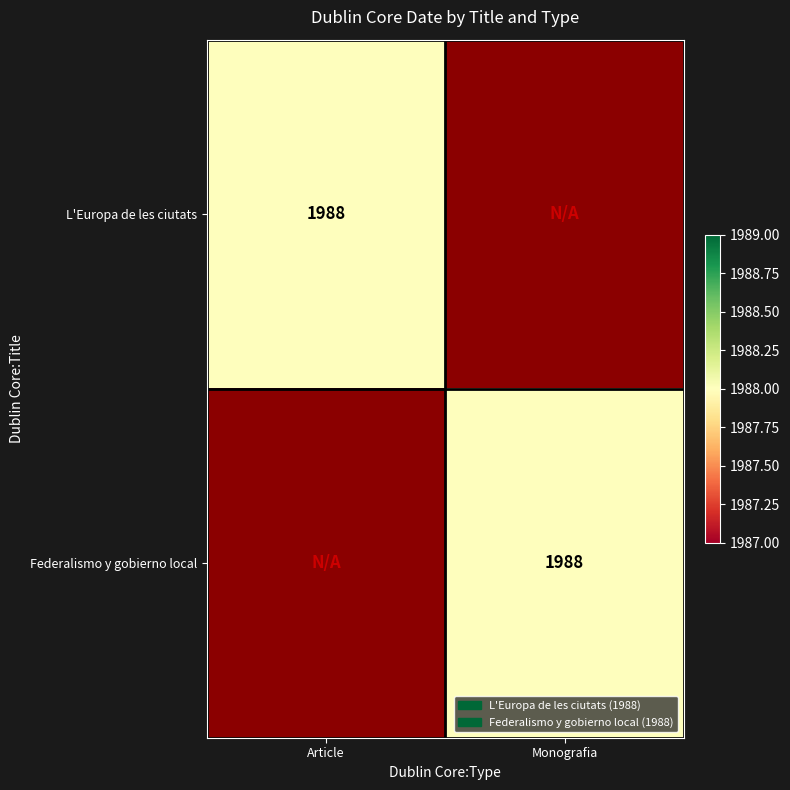

The Federalismo y gobierno local series shows 1988 at Monografia. True or false?

True